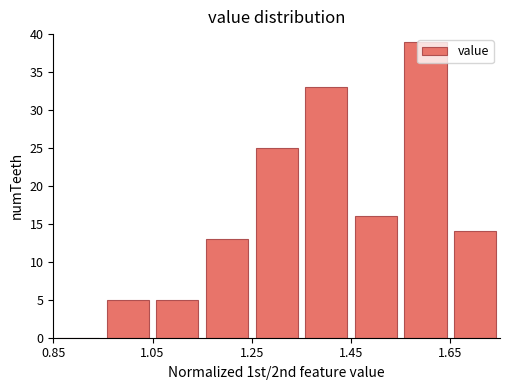

Reading left to right, transcribe this chart: for each bar, give the range it covers on the x-axis and its height. Neither the bar edges nor the heights are printed on the chart, so give them approximately, as read against the axes.

0.85 to 0.95: 0
0.95 to 1.05: 5
1.05 to 1.15: 5
1.15 to 1.25: 13
1.25 to 1.35: 25
1.35 to 1.45: 33
1.45 to 1.55: 16
1.55 to 1.65: 39
1.65 to 1.75: 14